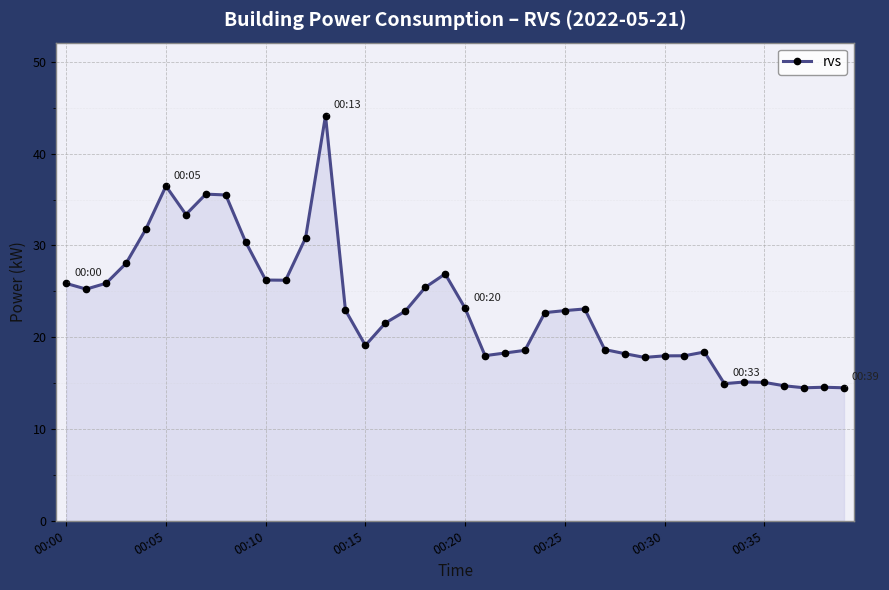

What is the average value?

23.3